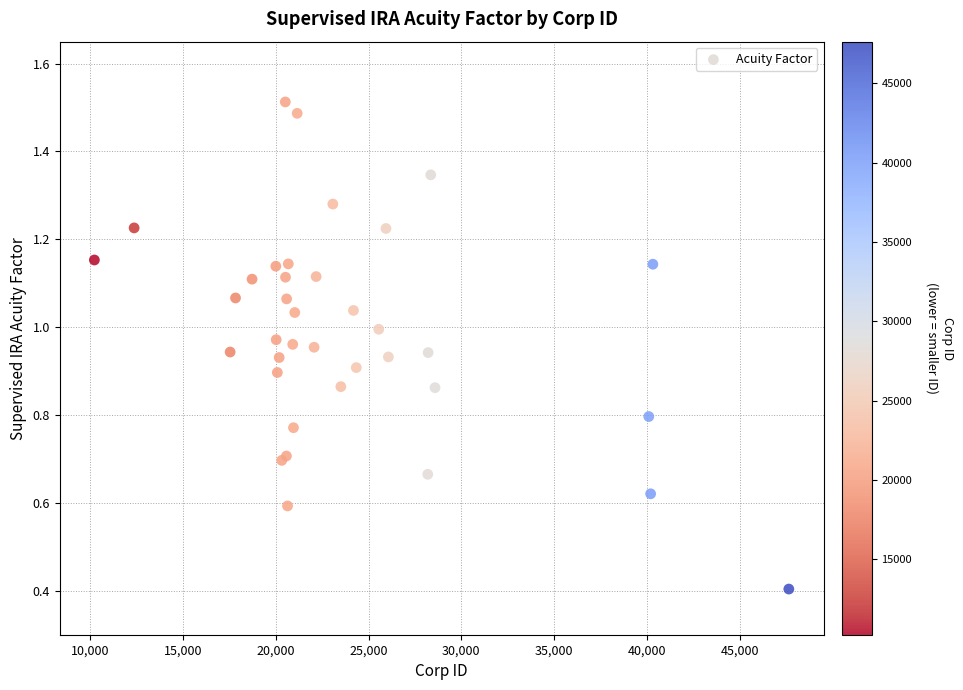

What Y value in the scatter plot is closest to 0?

0.4